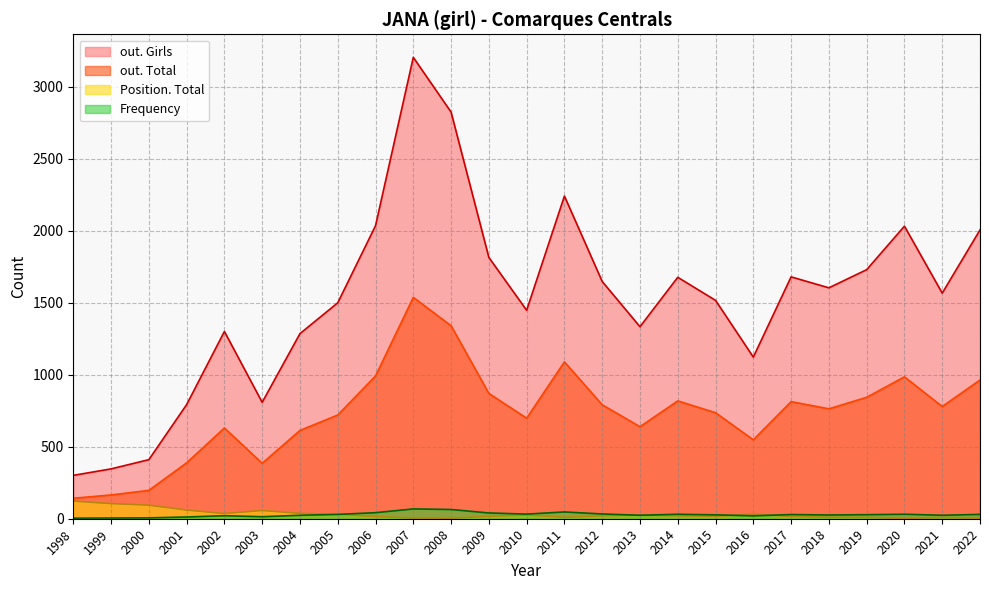

True or false: Frequency has more than 2 interior local peaks.

True